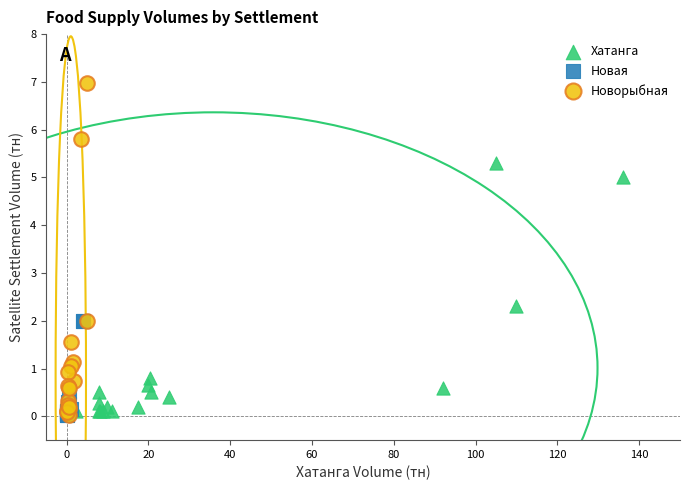

Which series reaches the maximum Y coordinate?

Новорыбная